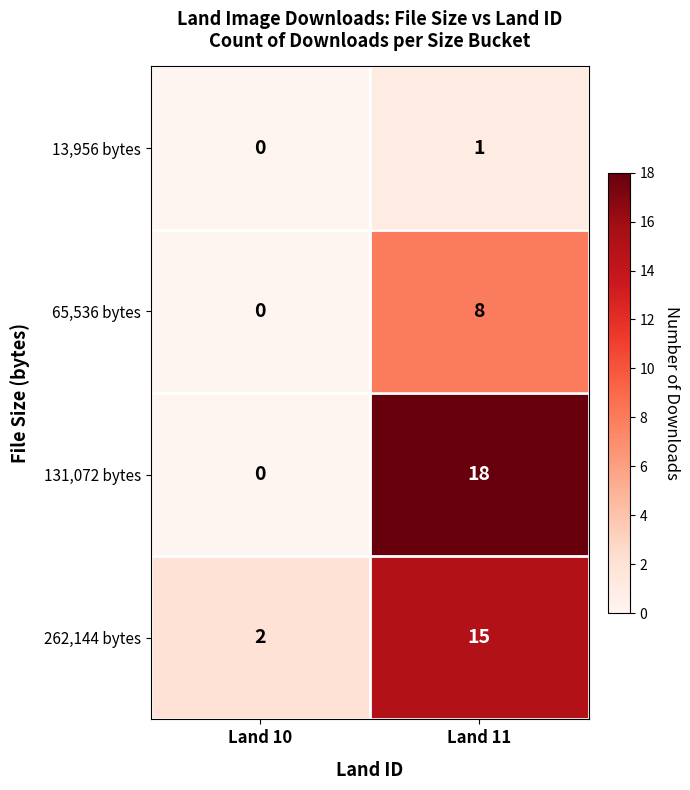

Where is 262,144 bytes nearest to the value 8?

Land 10